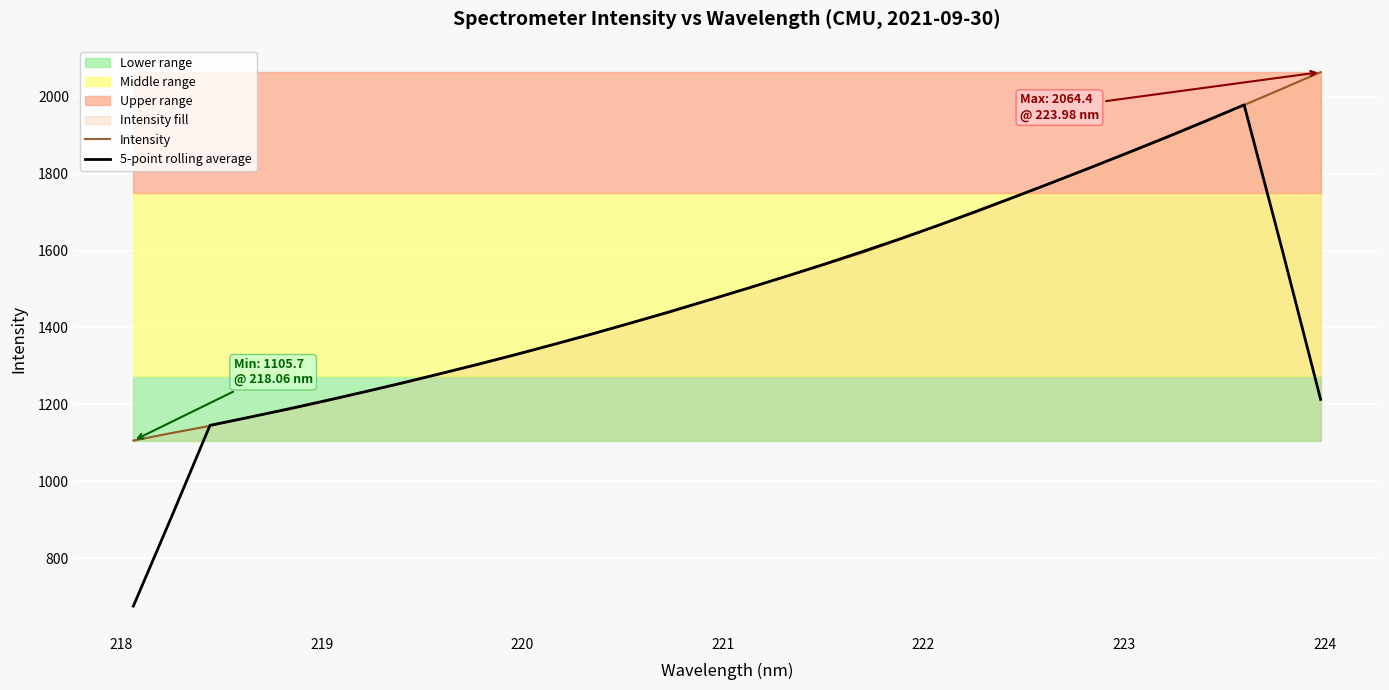

What is the value of the 5-point rolling average point at the 25th from the left?

1777.7